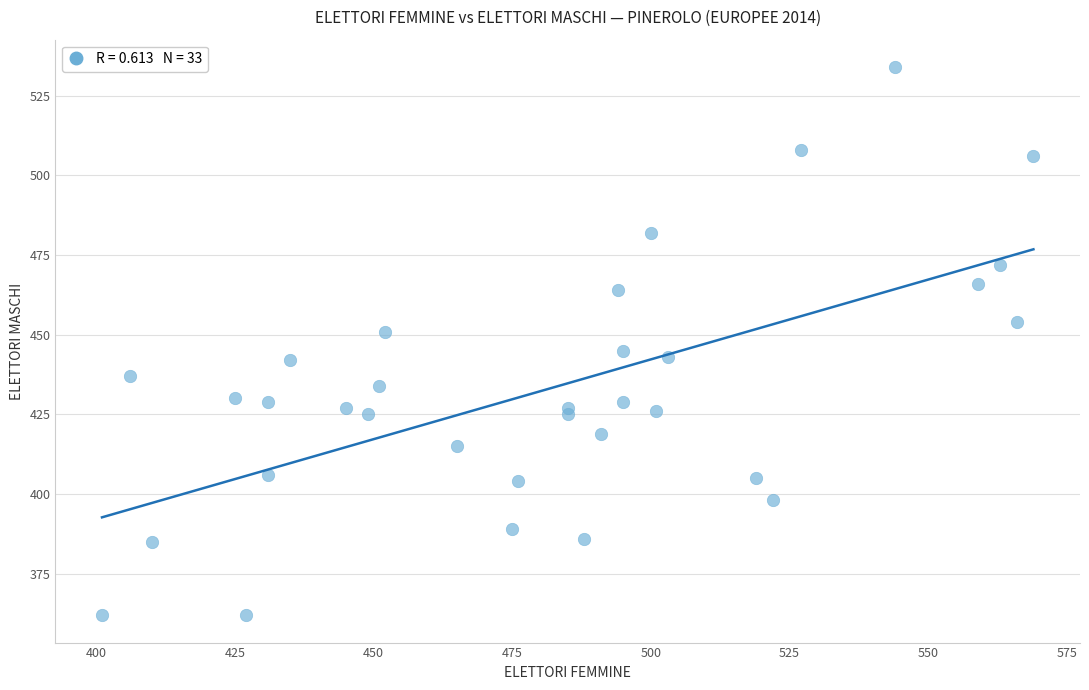

What is the range of X values (max minus min)?

168